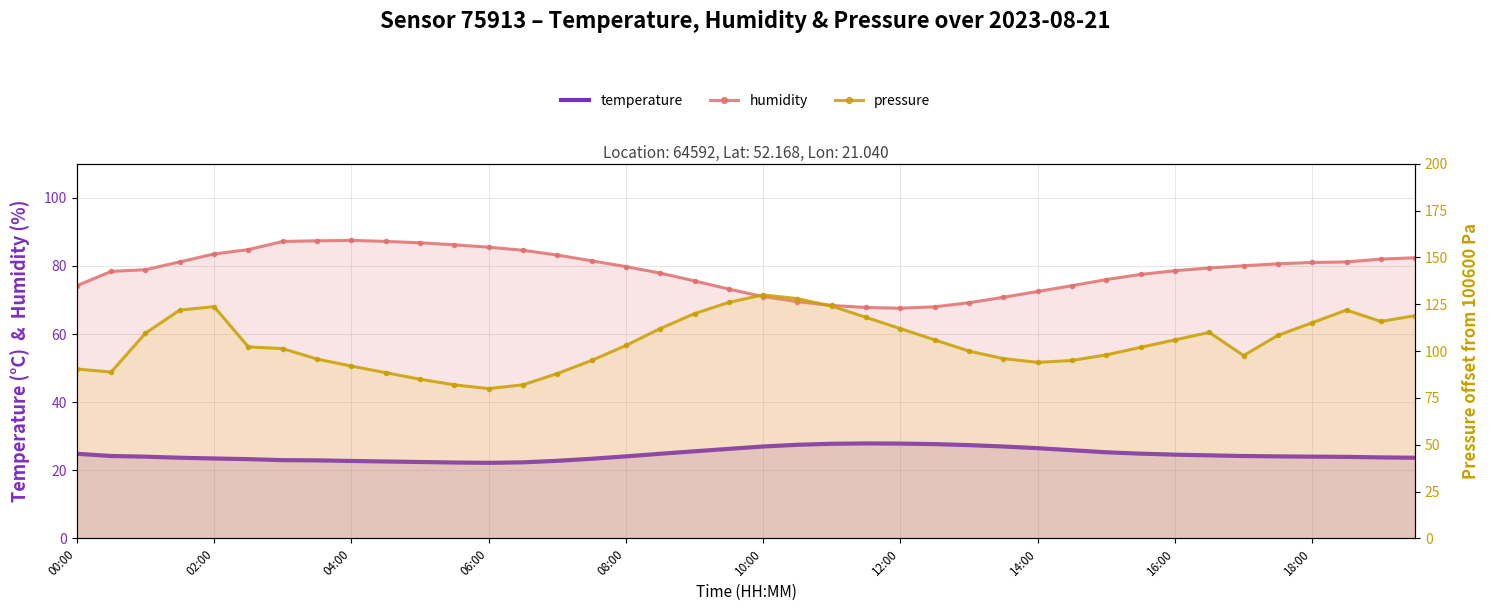

List the series in order of their peak value, lowest first.

temperature, humidity, pressure